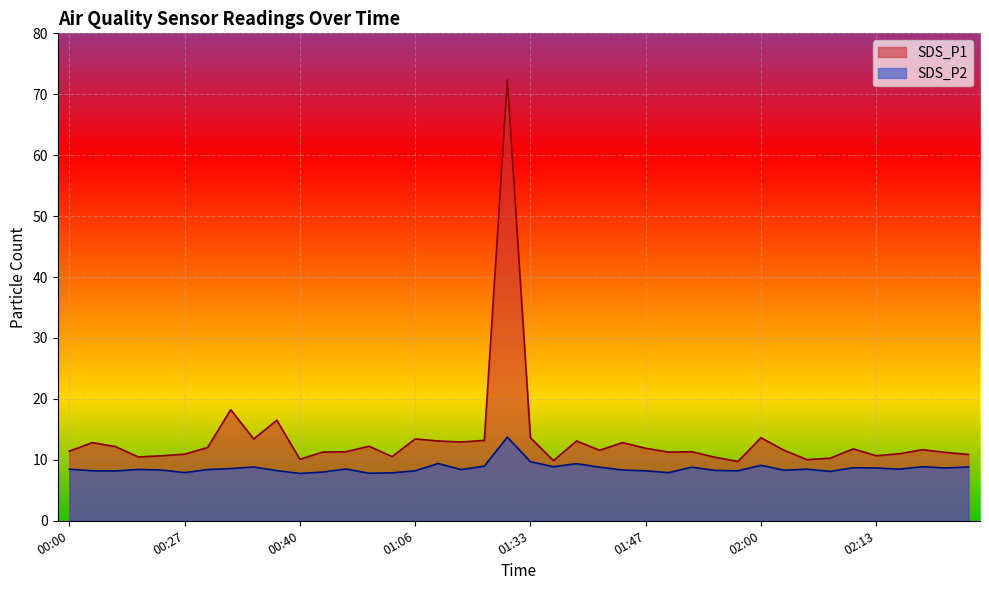

How many values in the SDS_P2 series are below 8?

5